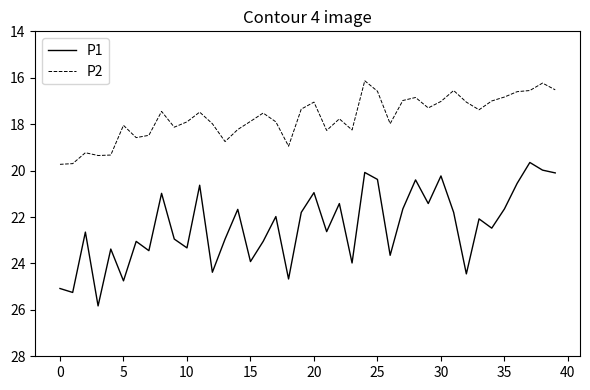

Which series has the widest spread of values?

P1